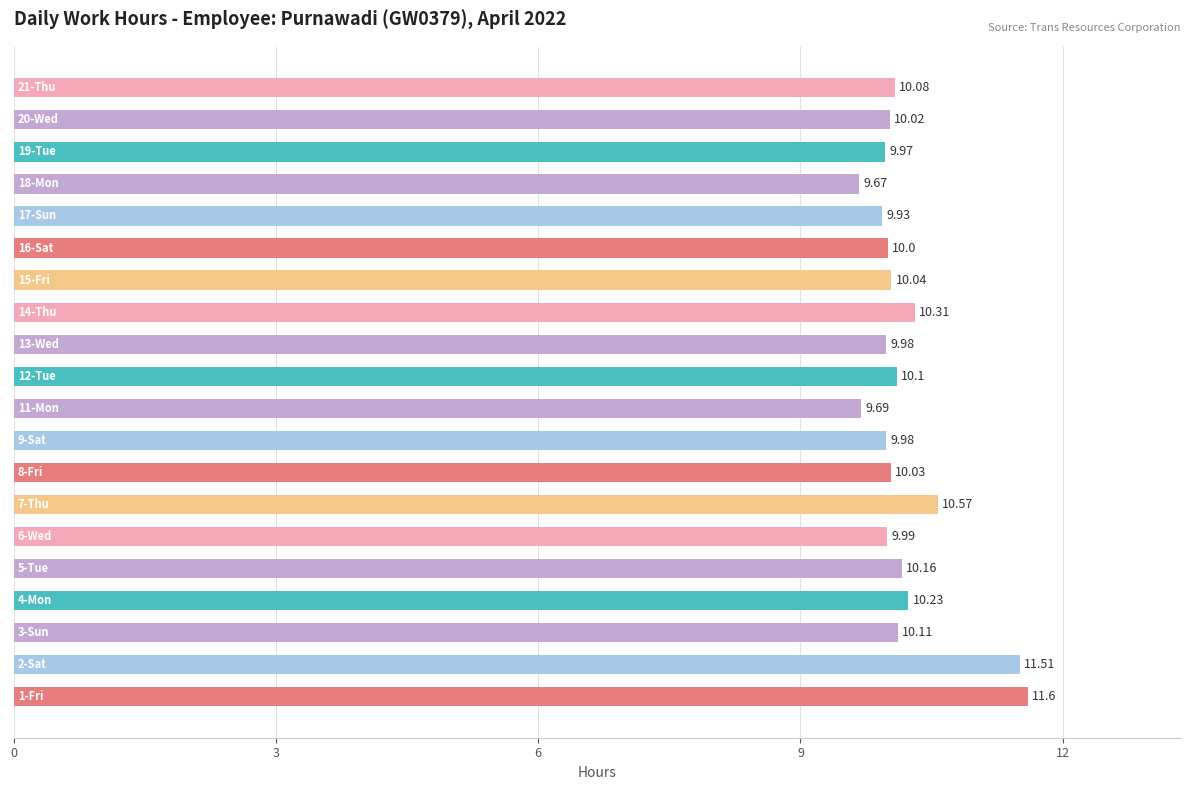

What is the average value?

10.2